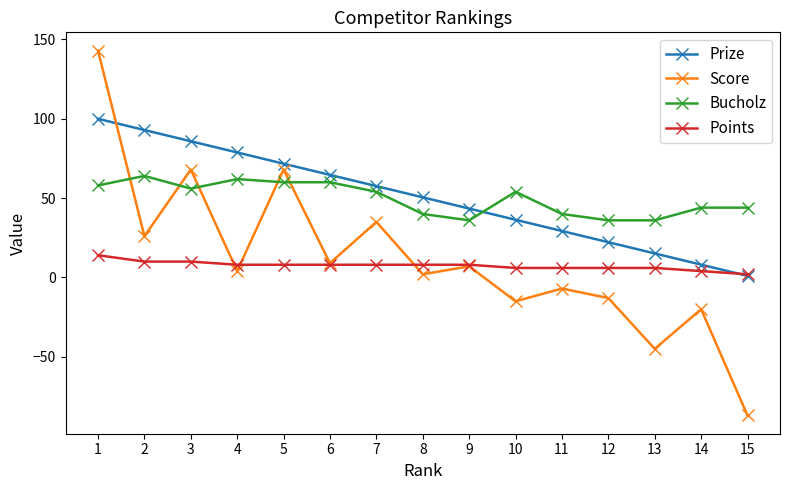

What is the maximum value for Points?

14.0